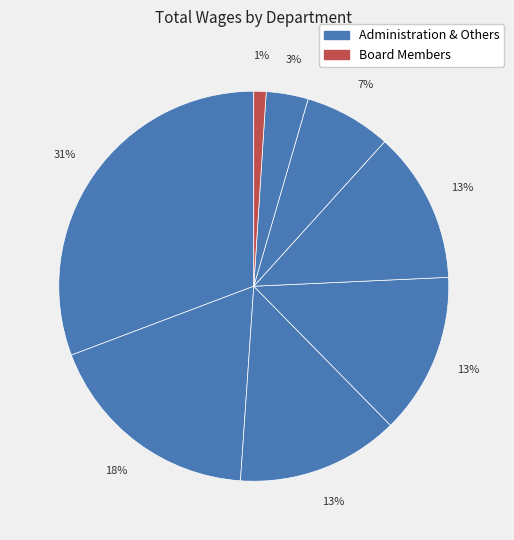

To the nearest percent, what is the average slice percentage?

12%